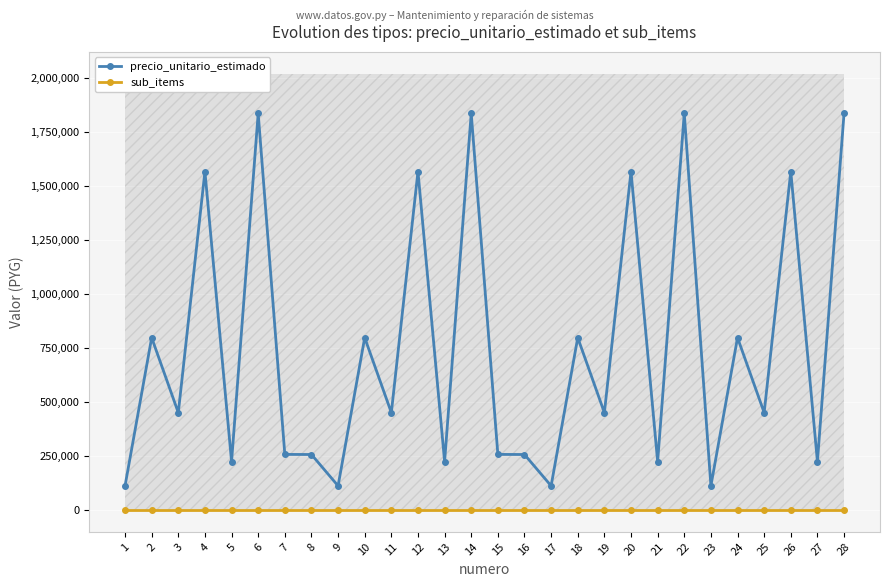

Which series has the largest total across all categories?

precio_unitario_estimado